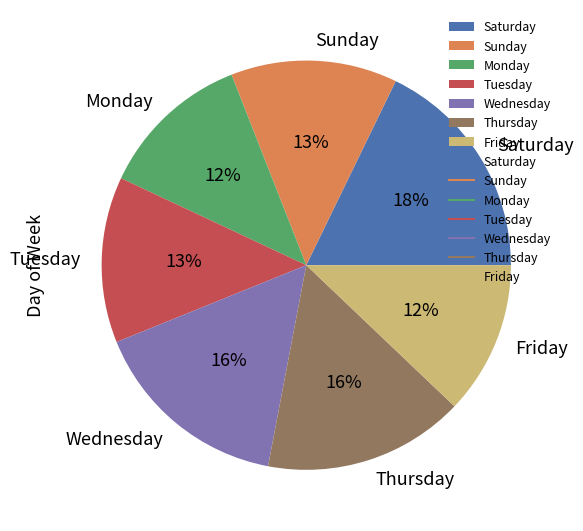

Which has a higher value, Tuesday or Saturday?

Saturday